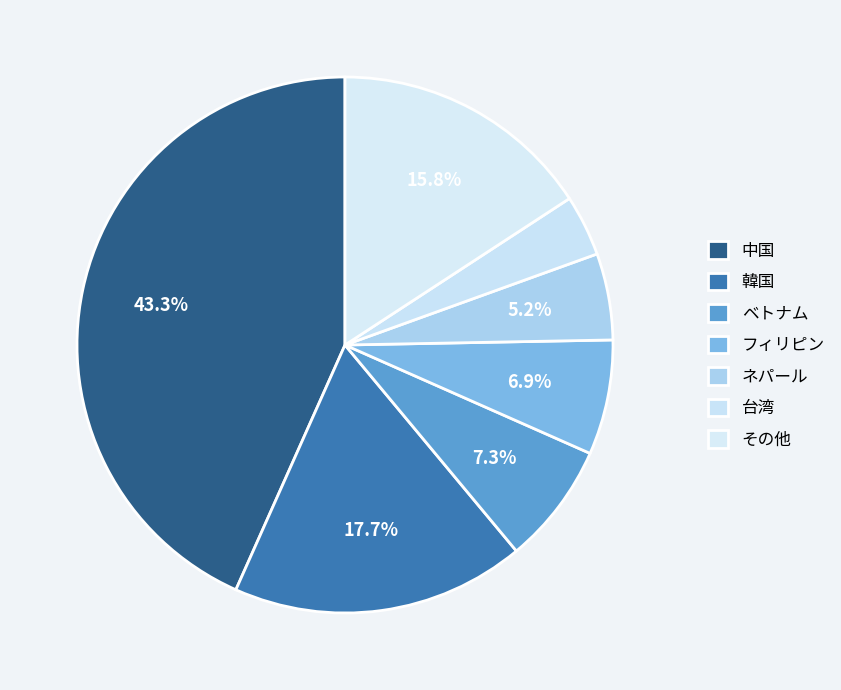

Approximately how many times larger is the value at その他 compared to フィリピン?

2.3